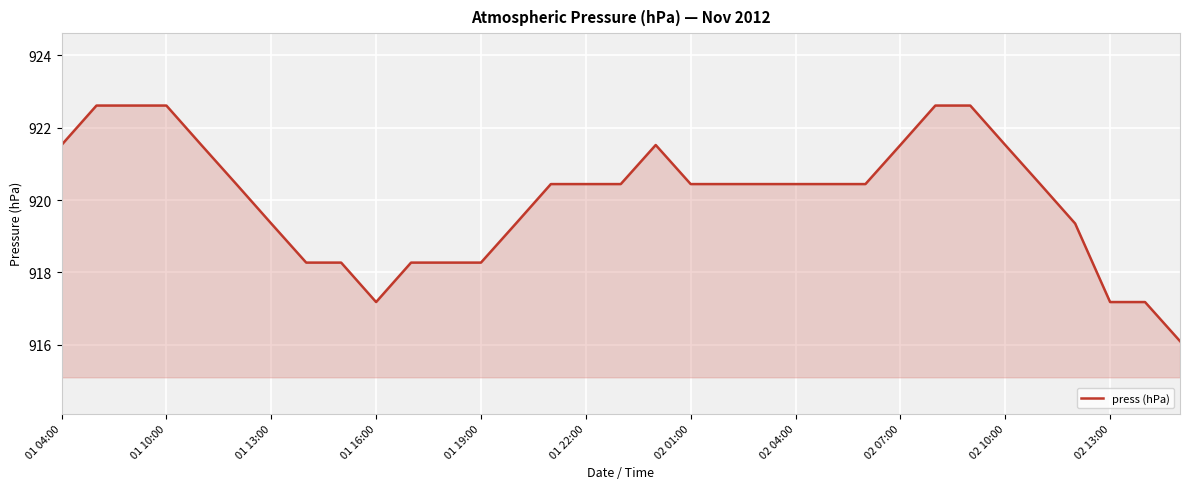

What is the greatest value displayed?

922.6